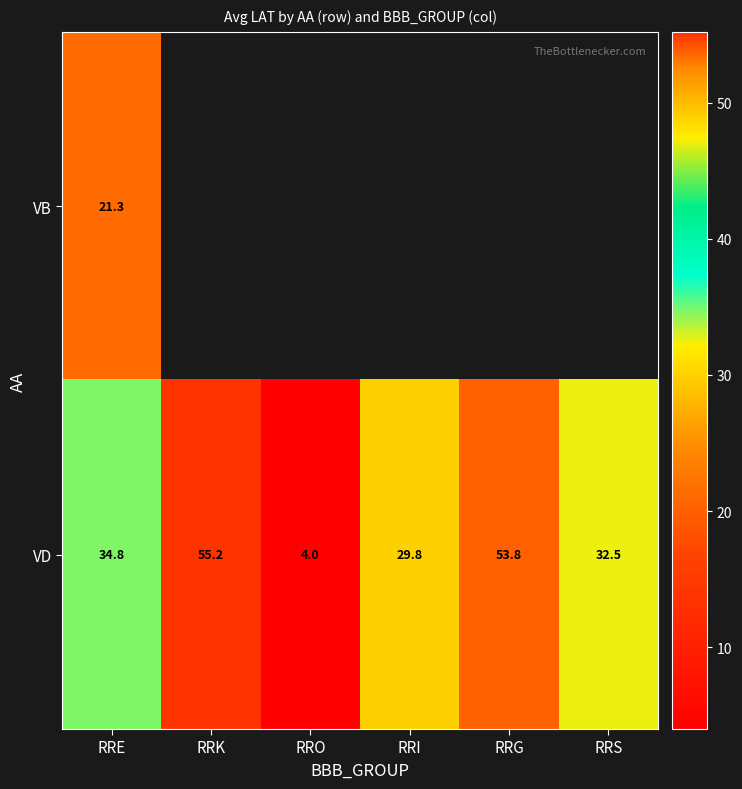

The value of VD at RRK is 55.2. True or false?

True